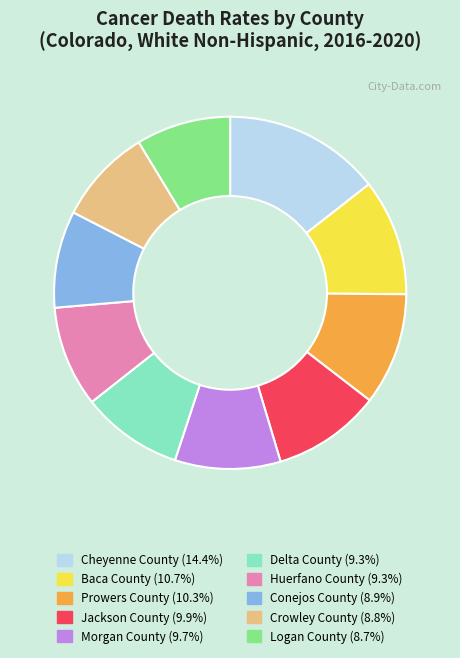

What is the largest slice in the pie chart?

Cheyenne County